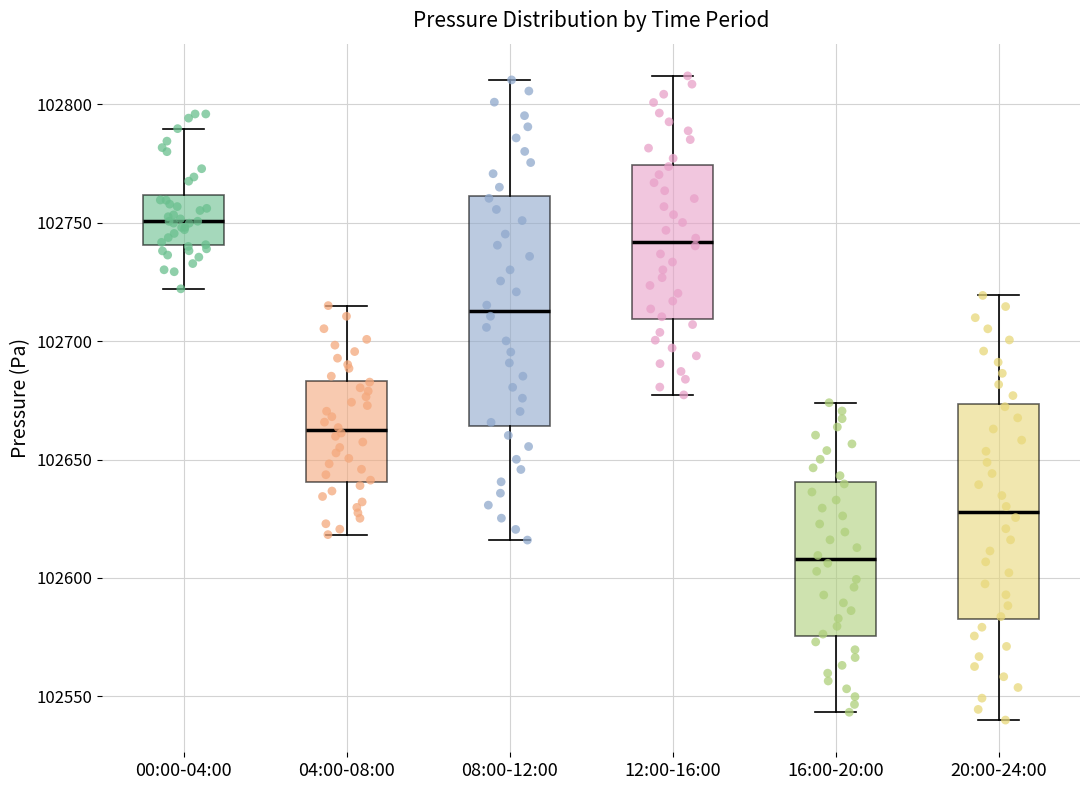

Reading left to right, read every box against the y-axis: the position of its median line, the range the box covers, and the ends of its whiskers. The values are not printed on the chart, so give them approximately, as read against the axis.

00:00-04:00: median 102750, box 102740 to 102760, whiskers 102720 to 102790
04:00-08:00: median 102660, box 102640 to 102685, whiskers 102620 to 102715
08:00-12:00: median 102715, box 102665 to 102760, whiskers 102615 to 102810
12:00-16:00: median 102740, box 102710 to 102775, whiskers 102675 to 102810
16:00-20:00: median 102610, box 102575 to 102640, whiskers 102545 to 102675
20:00-24:00: median 102630, box 102585 to 102675, whiskers 102540 to 102720